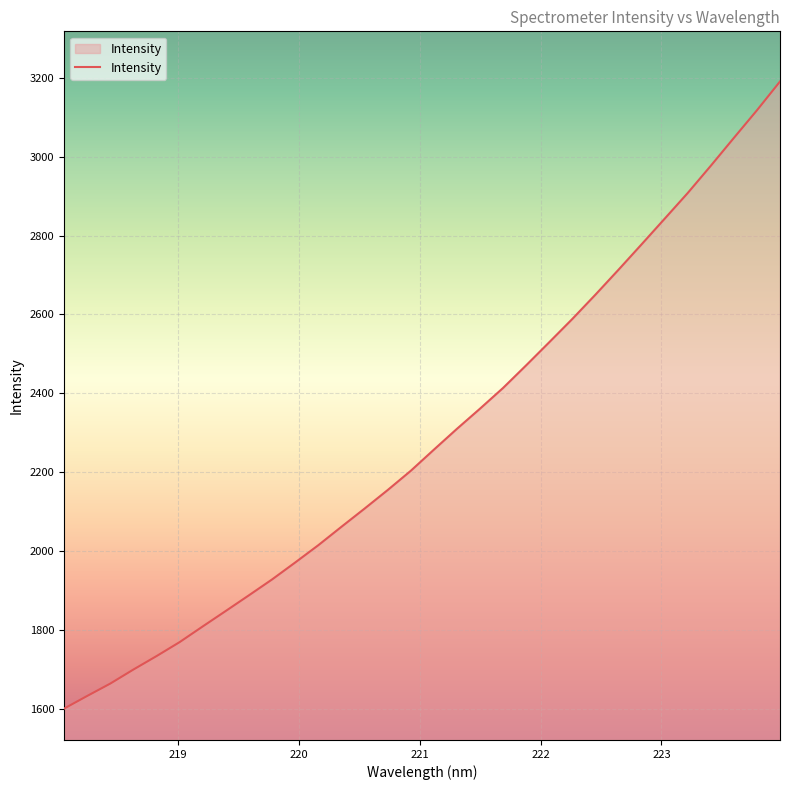

What is the minimum value shown in the chart?

1601.7